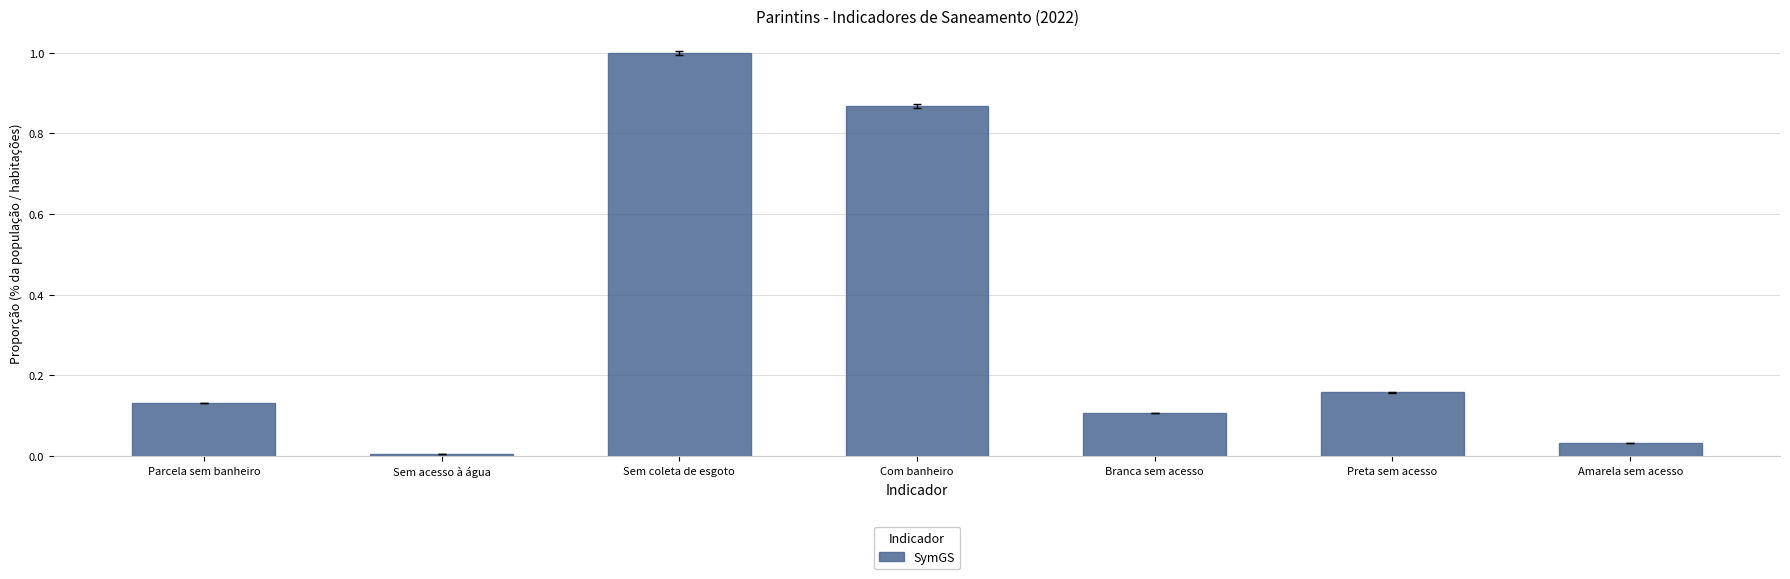

Rank the categories by value from lowest to highest.

Sem acesso à água, Amarela sem acesso, Branca sem acesso, Parcela sem banheiro, Preta sem acesso, Com banheiro, Sem coleta de esgoto